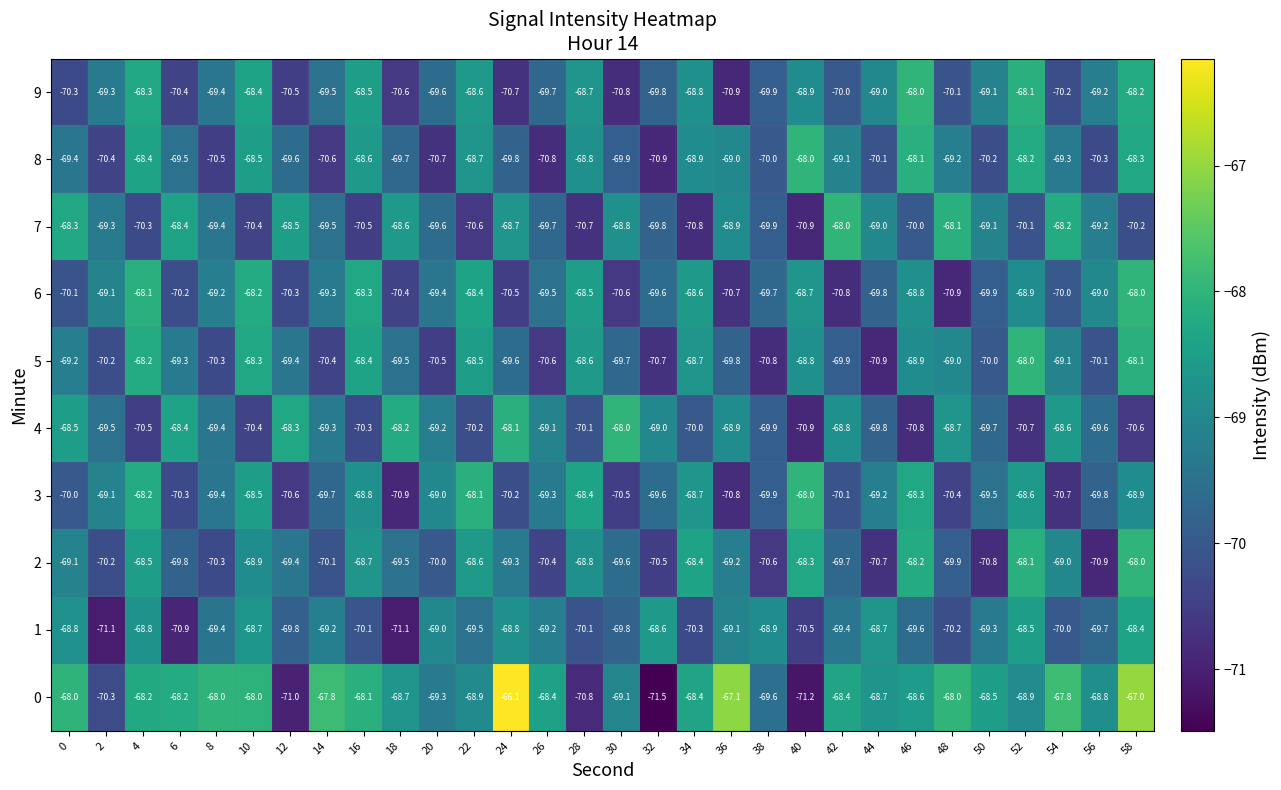

What is the difference between the highest and lowest values at 36?

3.8